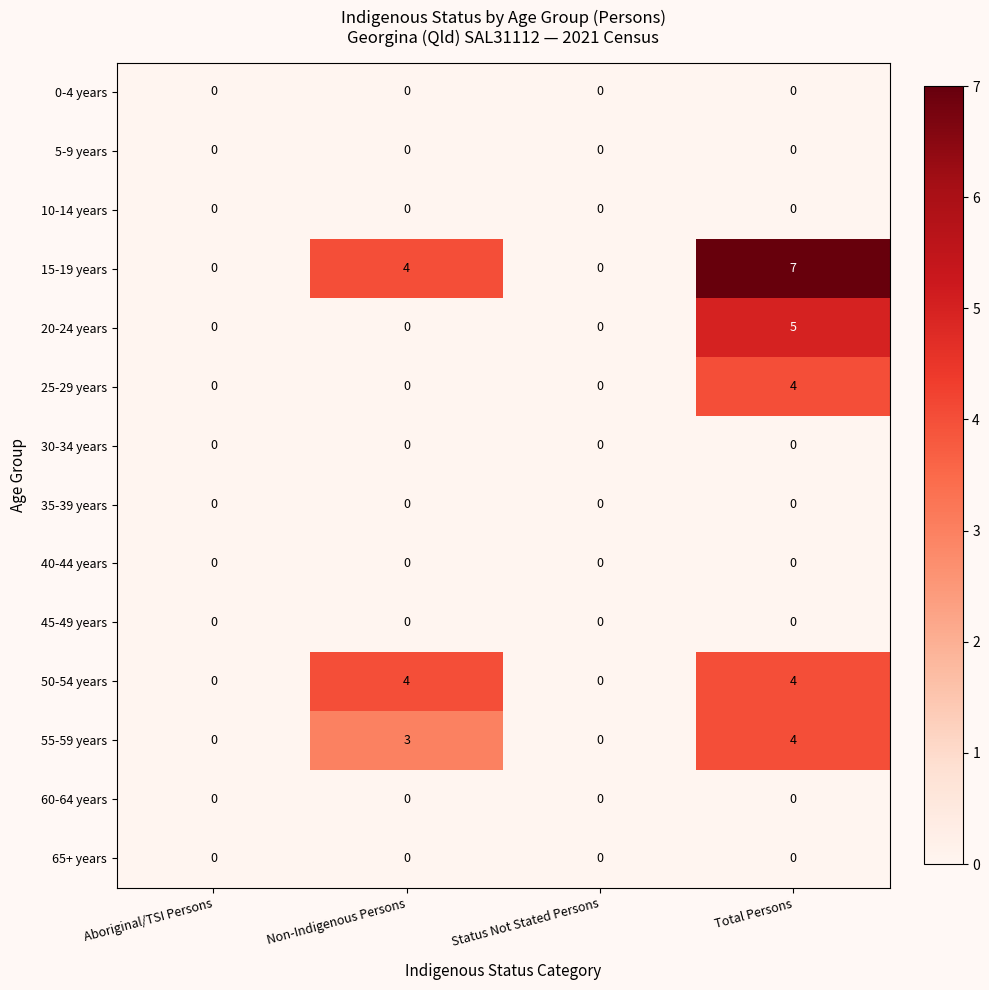

What is the total value across all series at Total Persons?

24